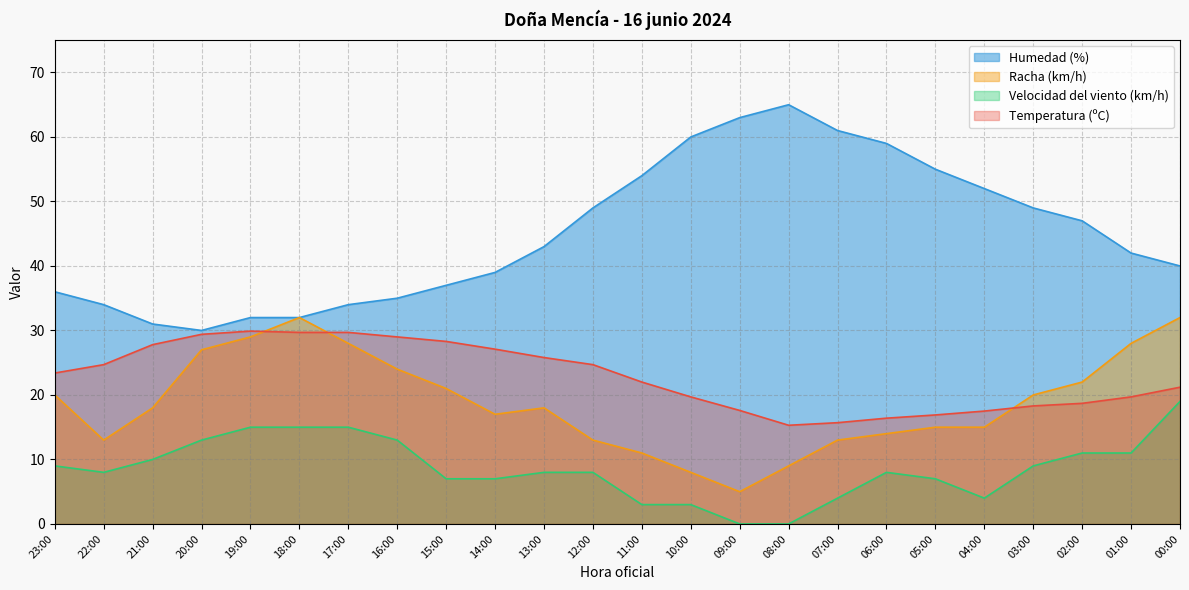

What is the label of the 23rd point from the left?

01:00